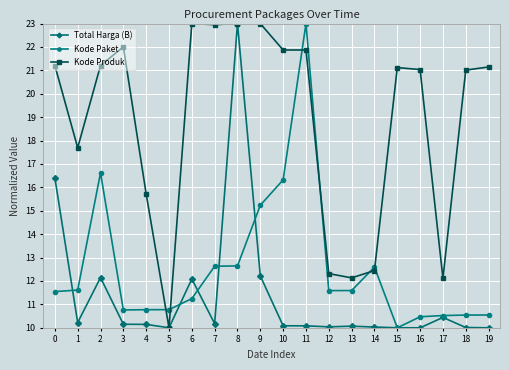

What is the difference between the highest and lowest values at 11?

12.9